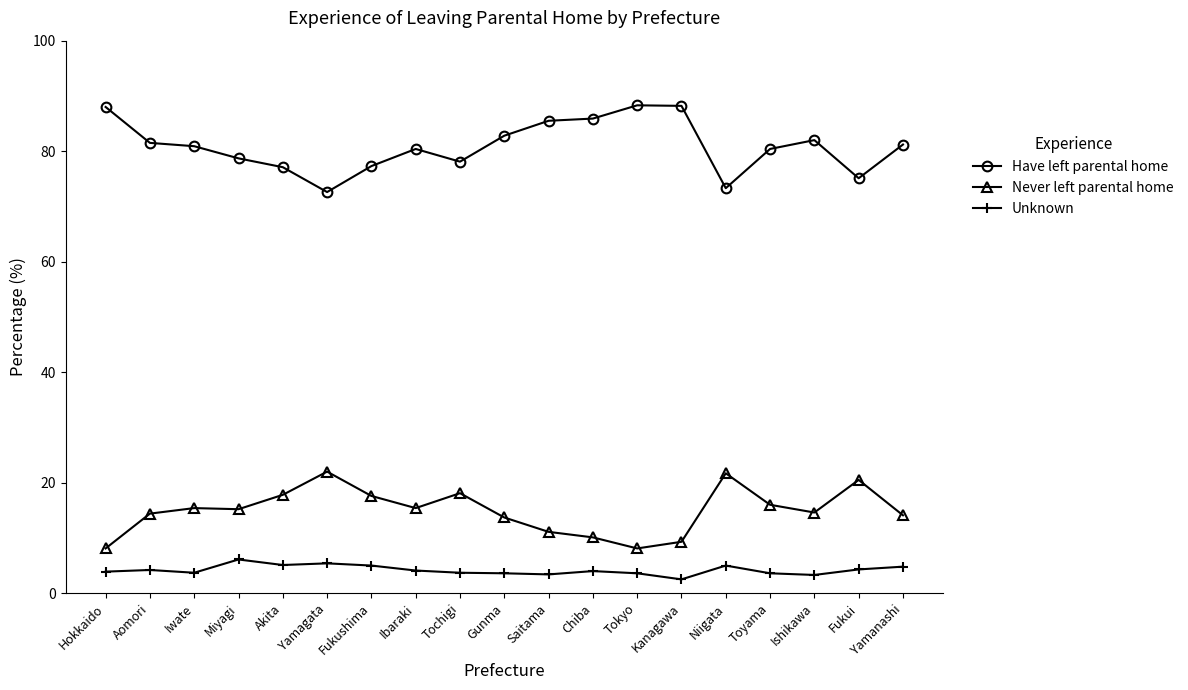

What is the spread (max minus min) of values at Yamanashi?

76.4